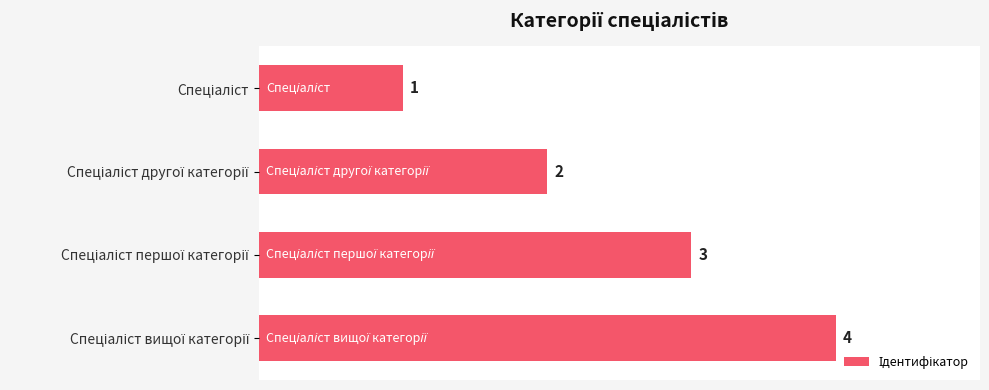

How many values are between 2 and 4?

3